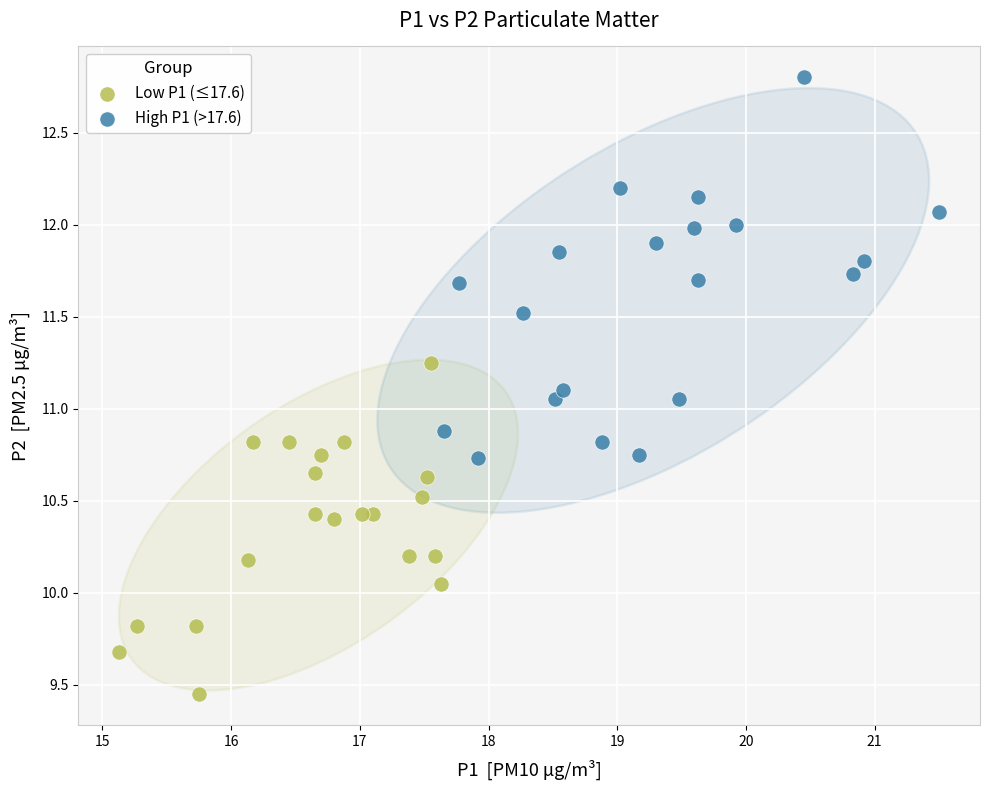

Which series contains the lowest Y value?

Low P1 (≤17.6)